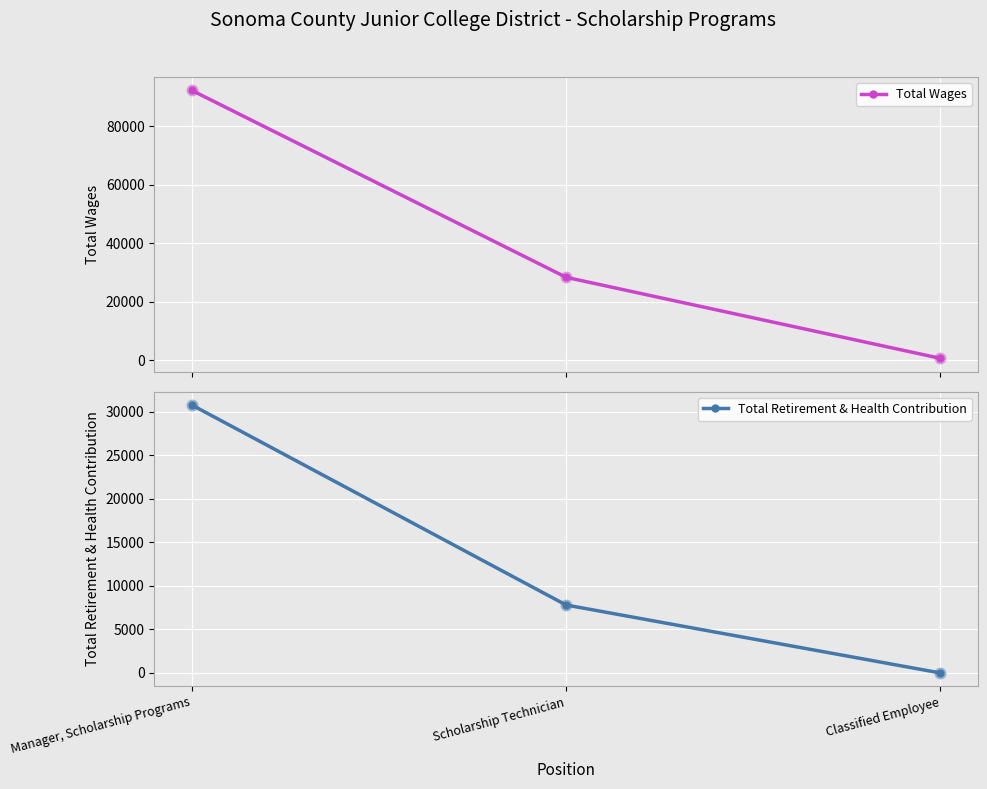

Which series contains the highest Y value?

Total Wages